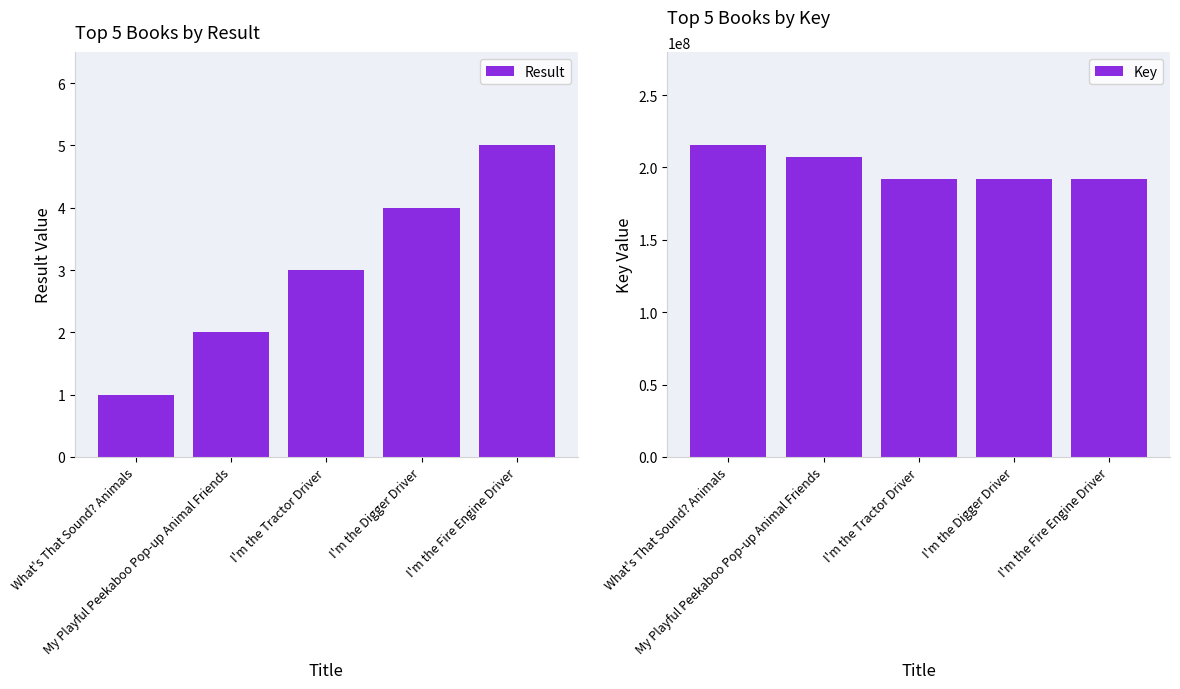

What is the sum of the Key values at I'm the Fire Engine Driver and What's That Sound? Animals?

406936039